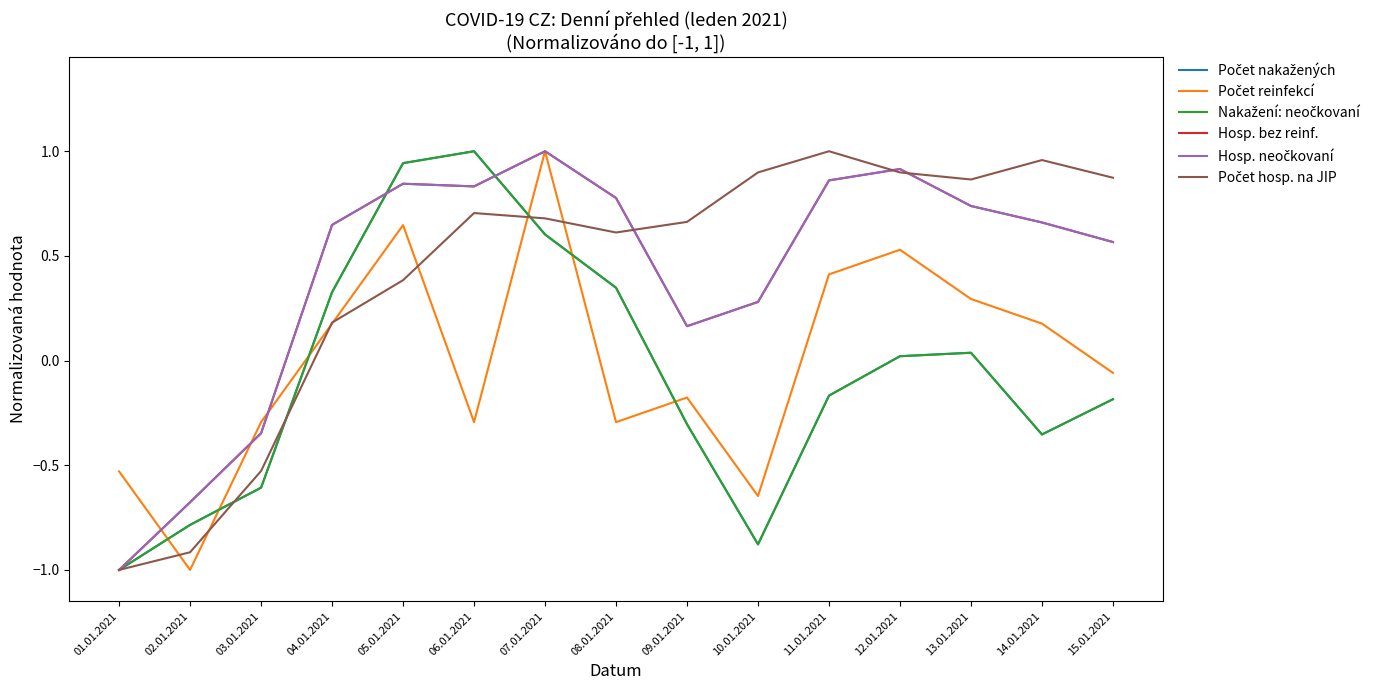

What is the minimum value shown in the chart?

-1.0